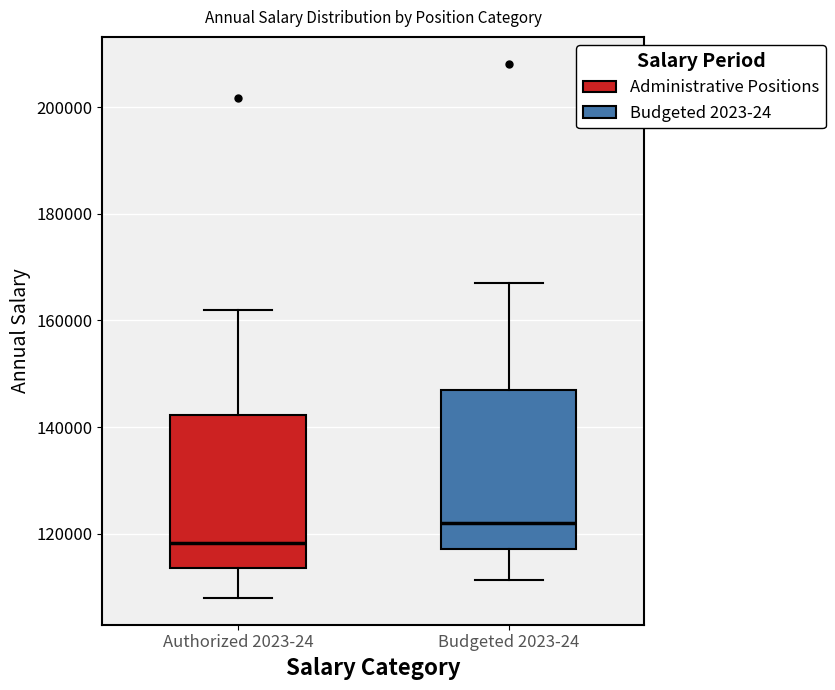

Which box's median line is the highest?

Budgeted 2023-24